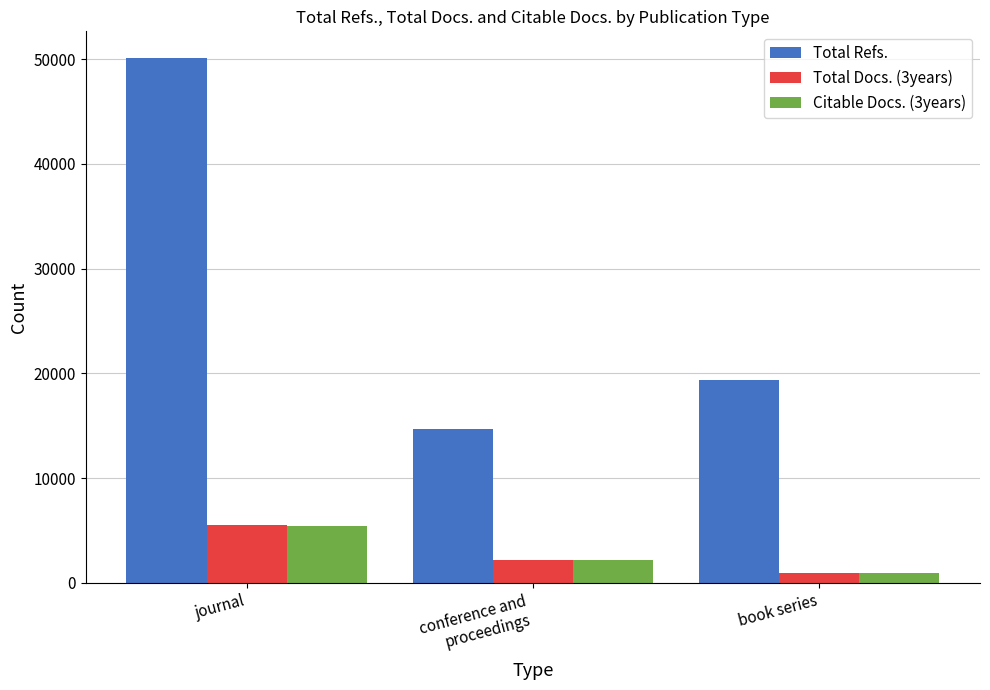

Between journal and conference and
proceedings, which series saw the biggest shift?

Total Refs.